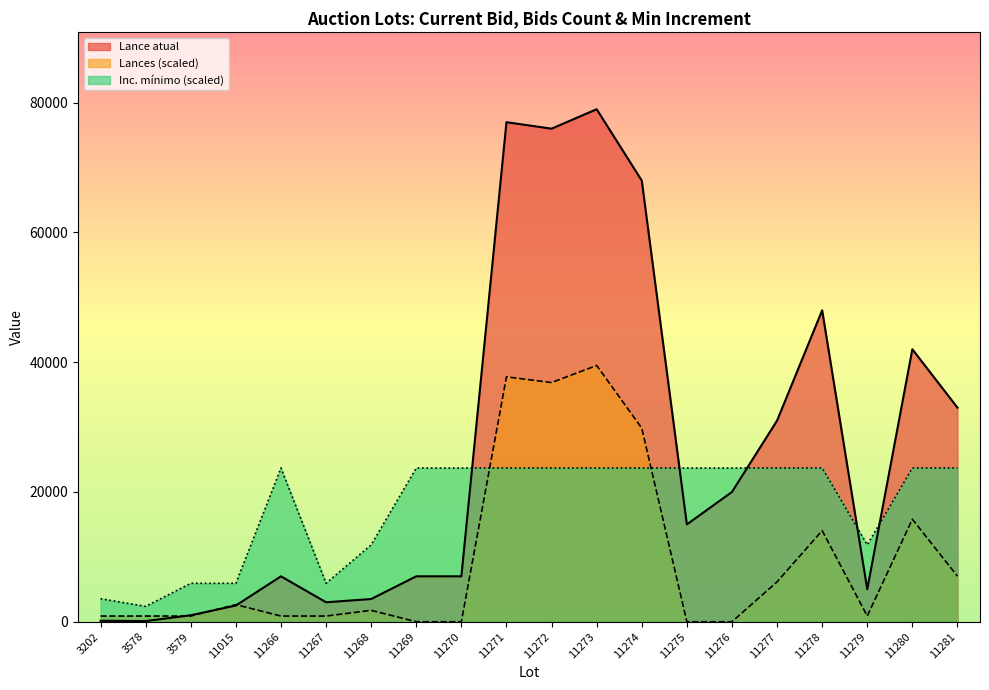

Is the value of Lances at 11268 greater than the value of Inc. mínimo at 11272?

No